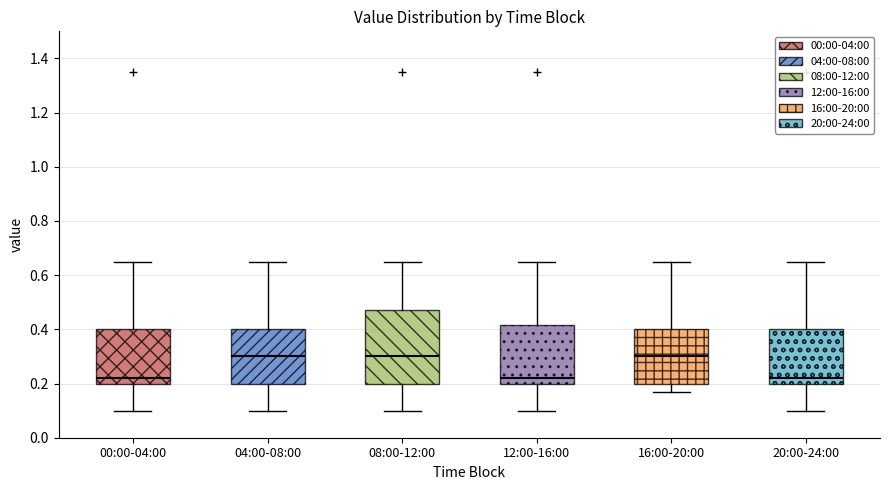

Where does the upper whisker of the box for 08:00-12:00 end on the y-axis? The values are not printed on the chart, so give them approximately, as read against the axis.

0.66